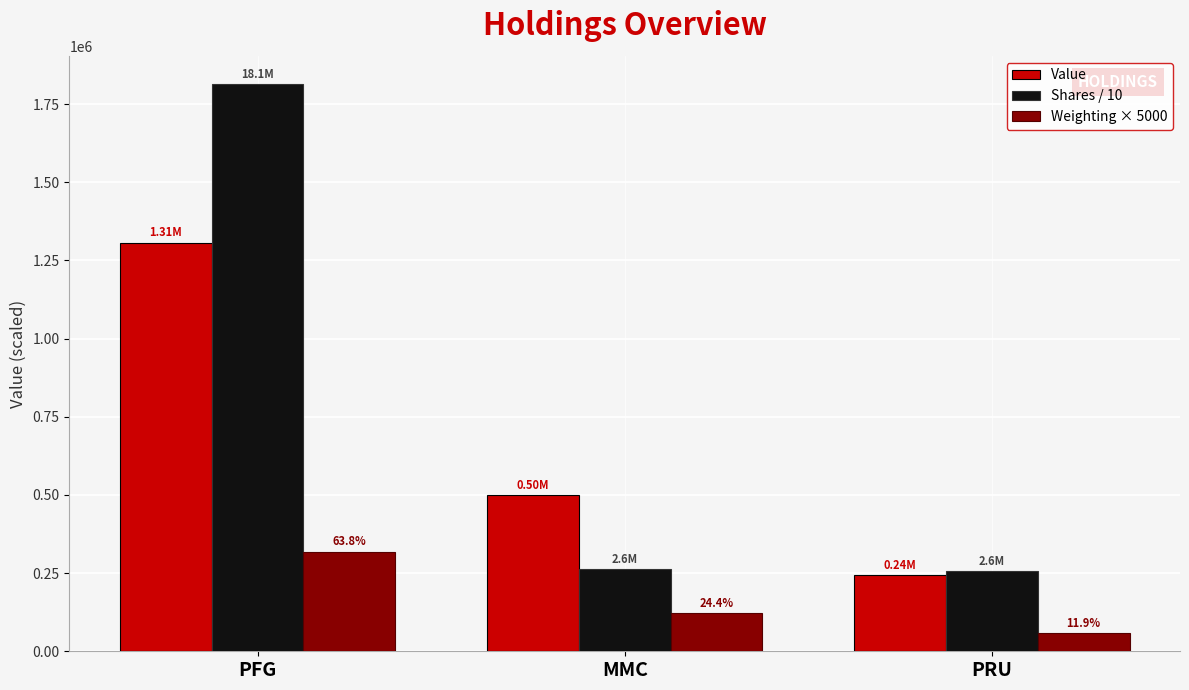

What is the sum of the Weighting × 5000 values at MMC and PFG?

440725.0